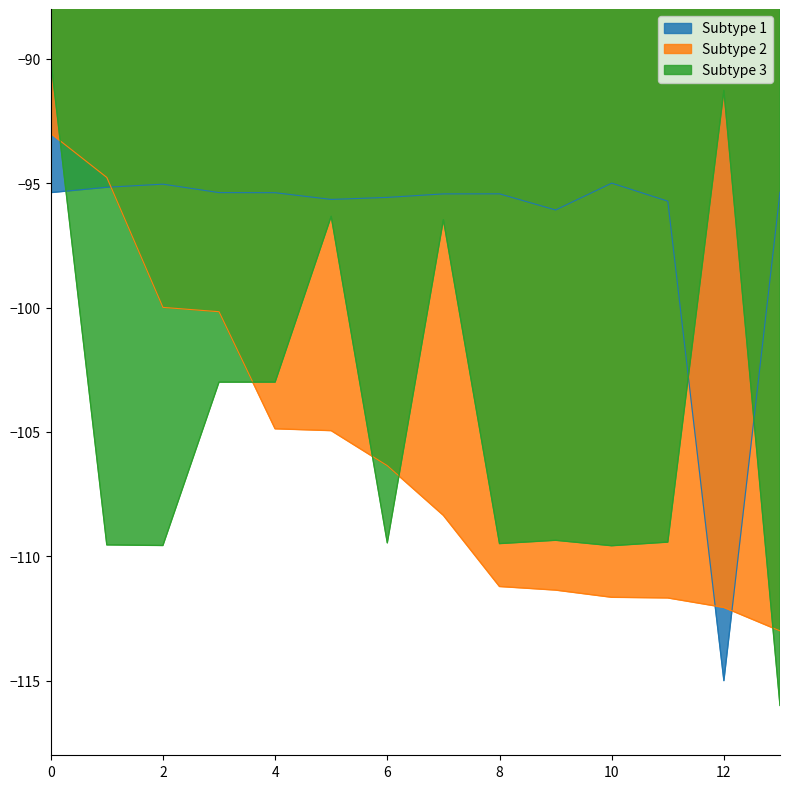

Which series has the largest total across all categories?

Subtype 1